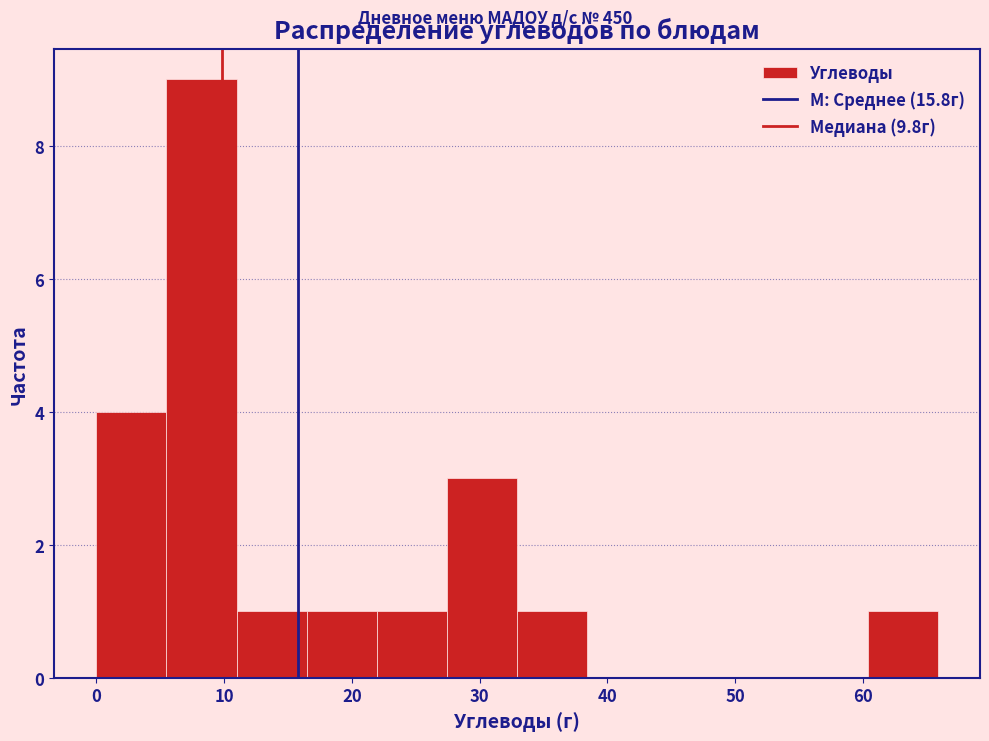

How tall is the bar that spans 11 to 16 on the x-axis? Neither the bar edges nor the heights are printed on the chart, so give them approximately, as read against the axes.

1